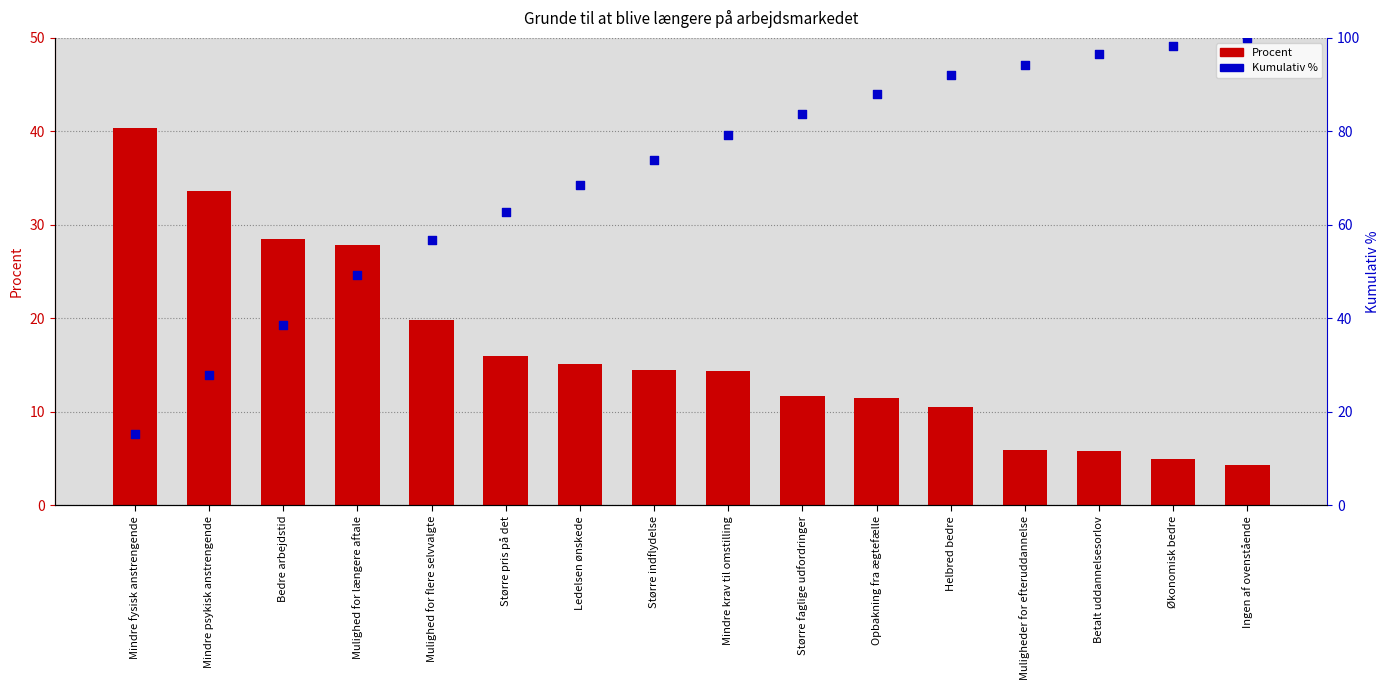

Is the value of Kumulativ % at Større indflydelse greater than the value of Procent at Ingen af ovenstående?

Yes